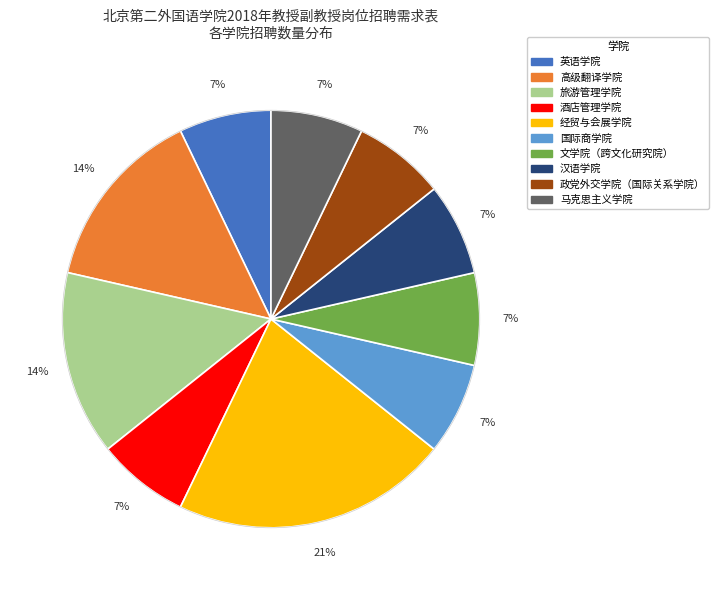

Is the sum of 国际商学院 and 汉语学院 greater than half?

No